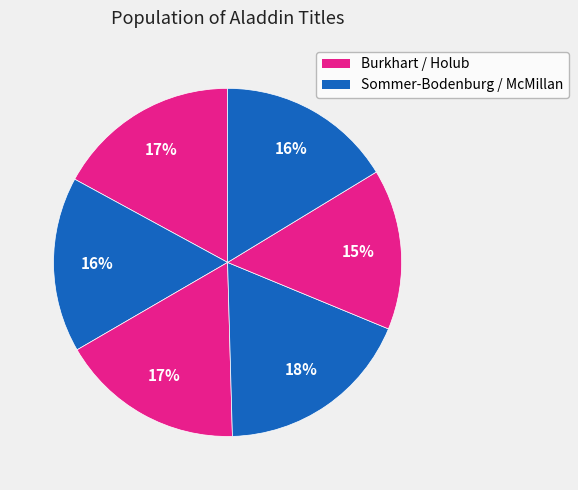

Count the number of slices in the pie.

6